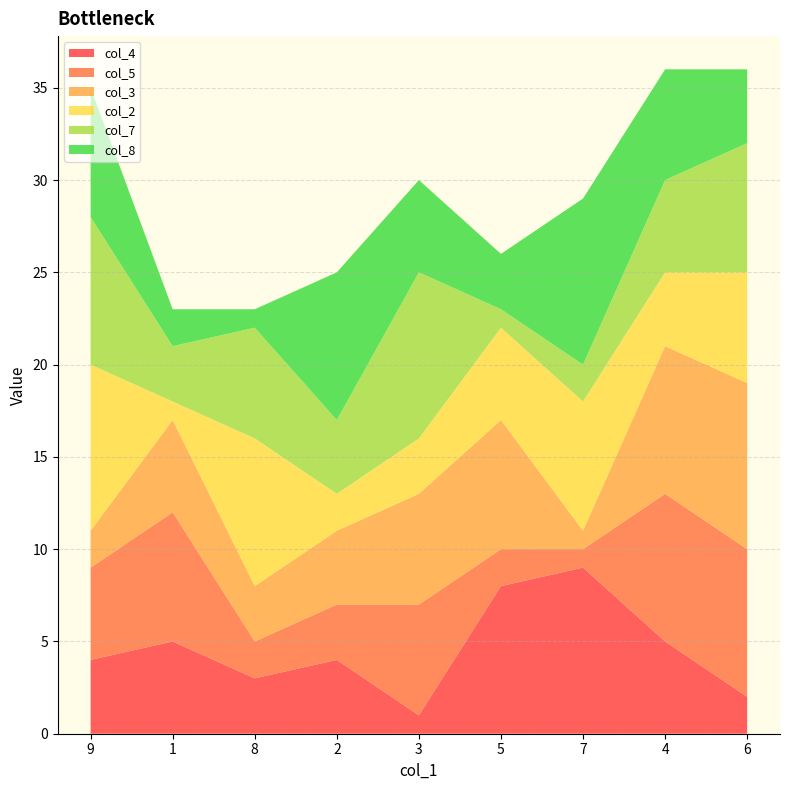

Reading right to left, transcribe all the data shown in this chart.

col_4: 2	5	9	8	1	4	3	5	4
col_5: 8	8	1	2	6	3	2	7	5
col_3: 9	8	1	7	6	4	3	5	2
col_2: 6	4	7	5	3	2	8	1	9
col_7: 7	5	2	1	9	4	6	3	8
col_8: 4	6	9	3	5	8	1	2	7